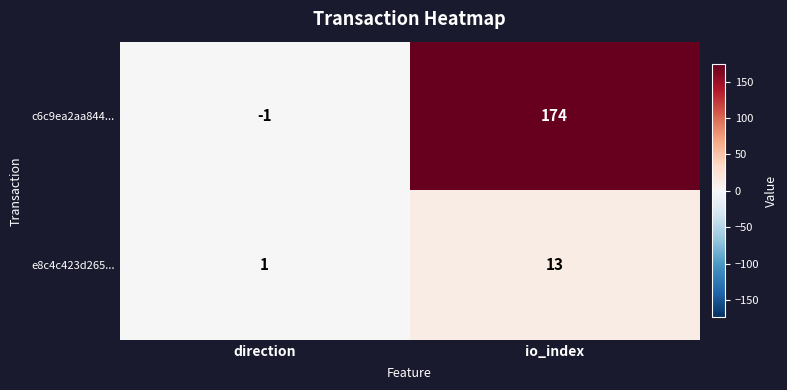

At which category is the sum across all series the highest?

io_index